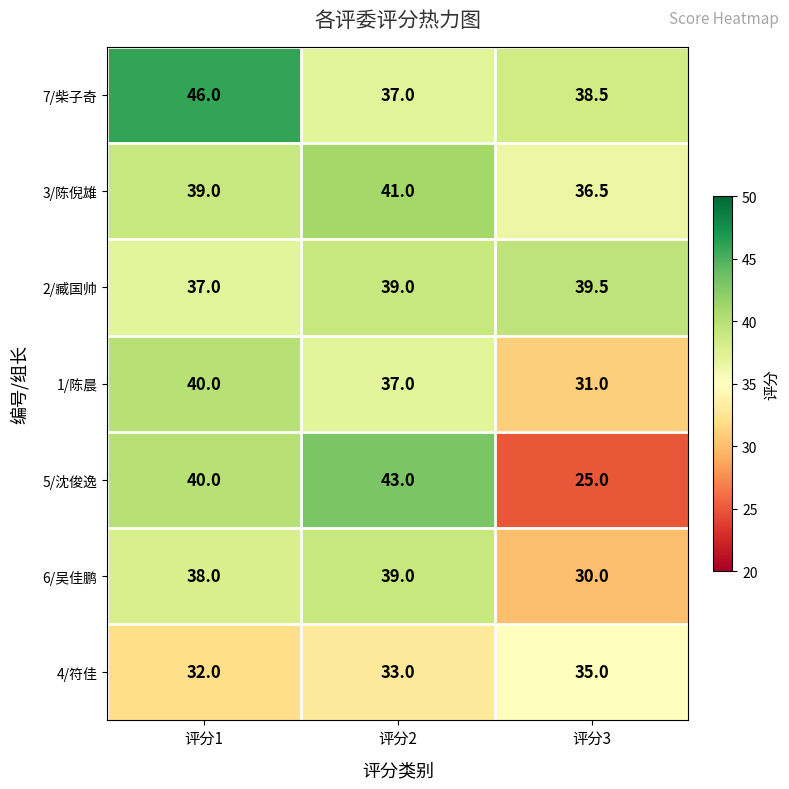

Count the 6/吴佳鹏 values in the range 30 to 39.

3